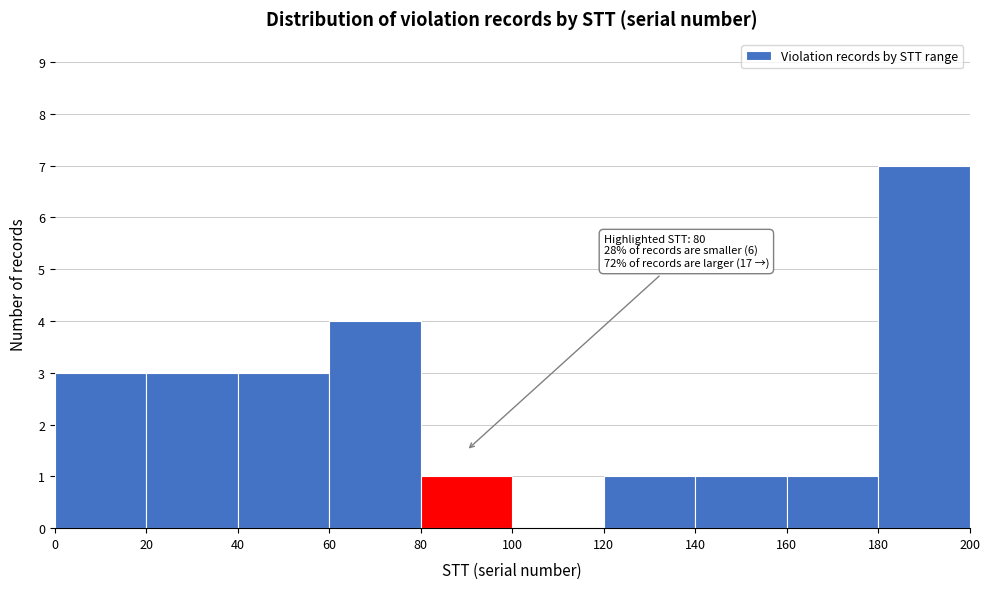

Over which range of the x-axis is the bar tallest?

180 to 200